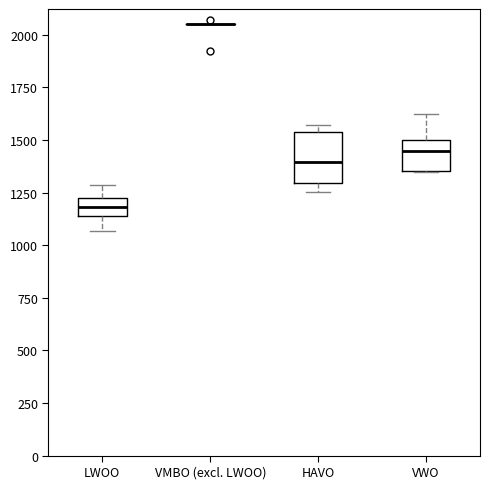

Where does the upper whisker of the box for LWOO end on the y-axis? The values are not printed on the chart, so give them approximately, as read against the axis.

1300